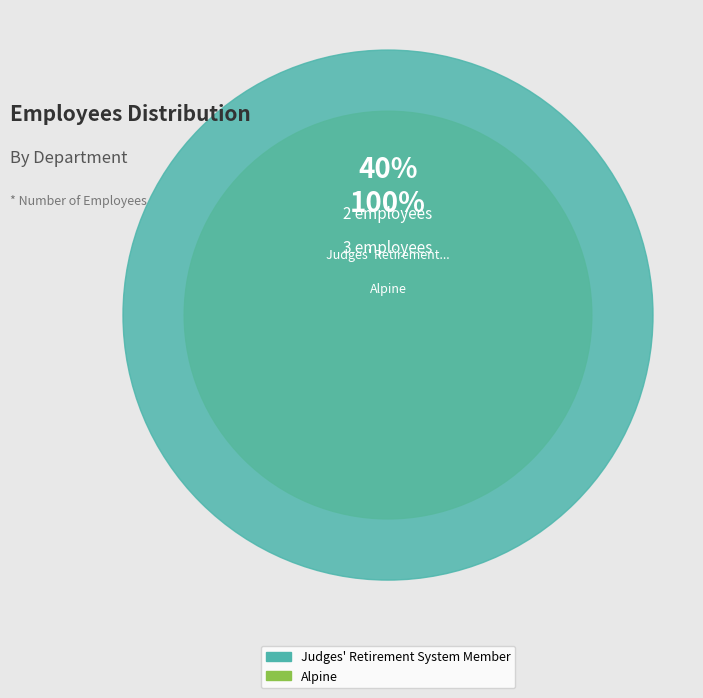

To the nearest percent, what is the difference between the largest and smallest slice percentages?

20%